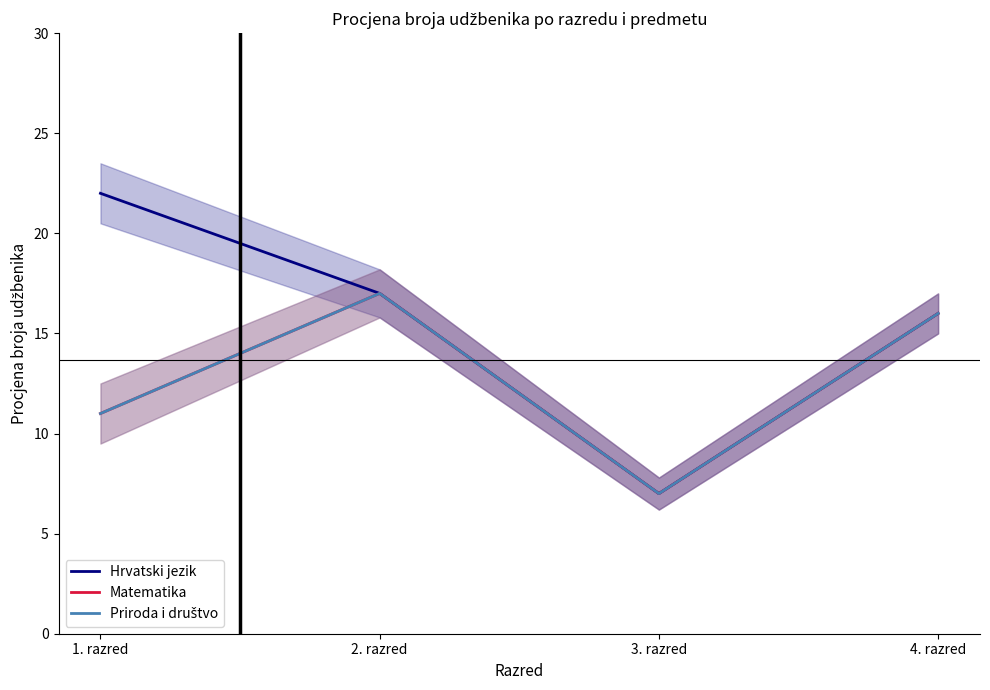

What is the difference between the highest and lowest values at 1. razred?

11